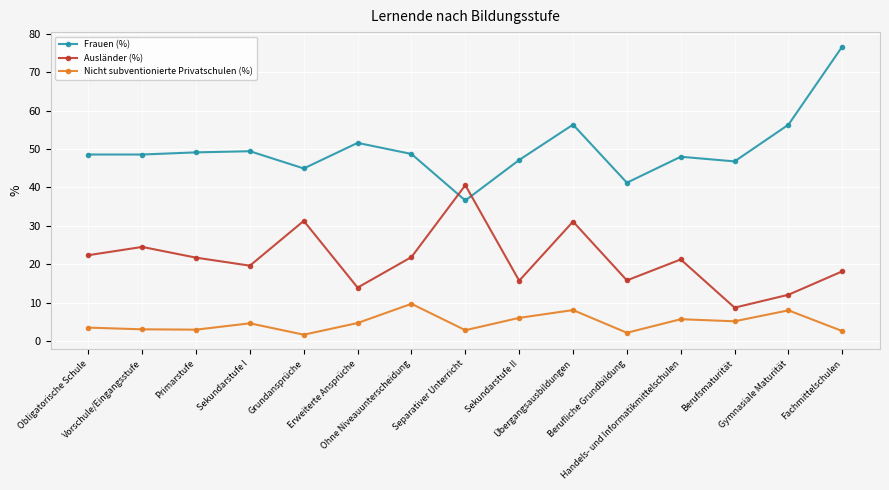

How many data points in Nicht subventionierte Privatschulen (%) are less than 4?

7